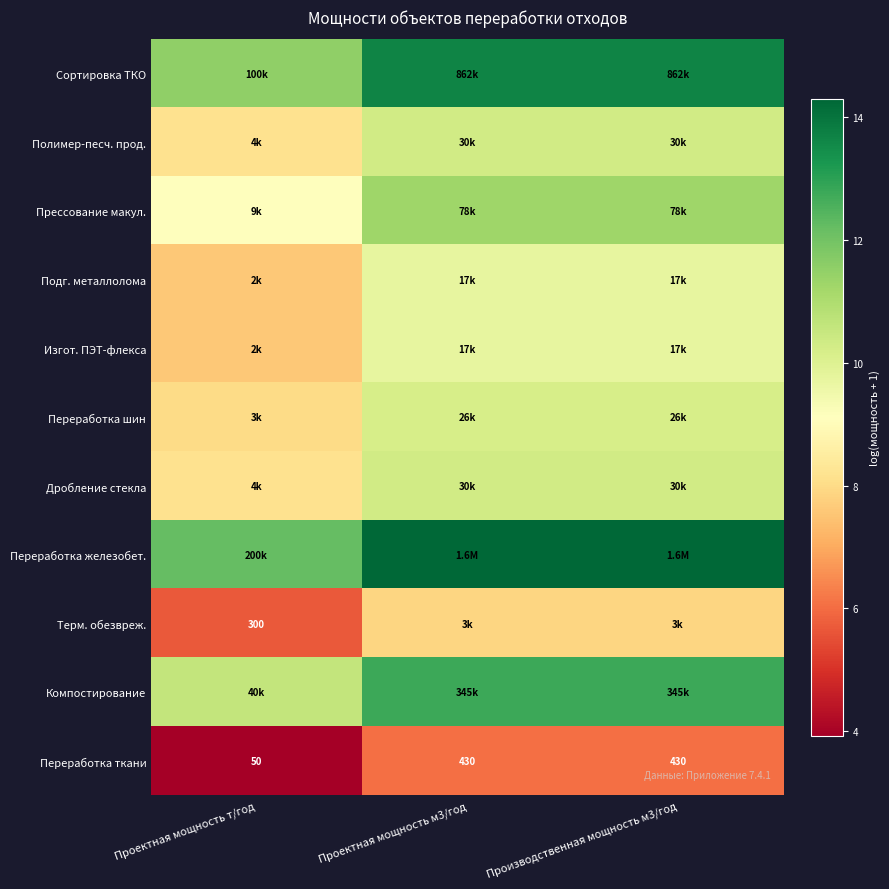

What is the highest value of the Изгот. ПЭТ-флекса series?

9.7